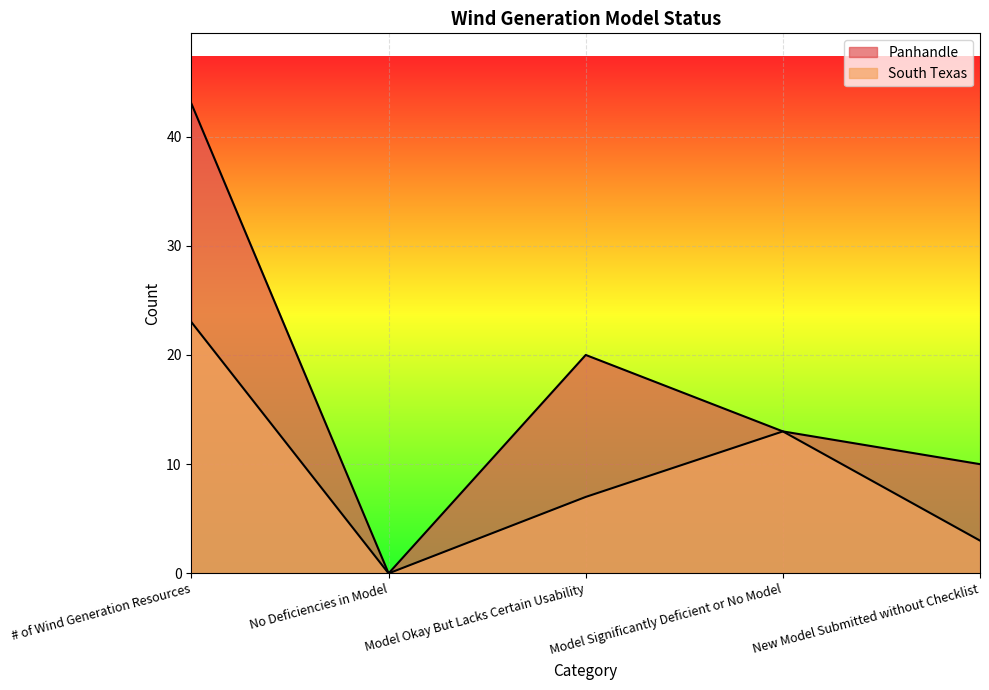

At which category is the sum across all series the highest?

# of Wind Generation Resources